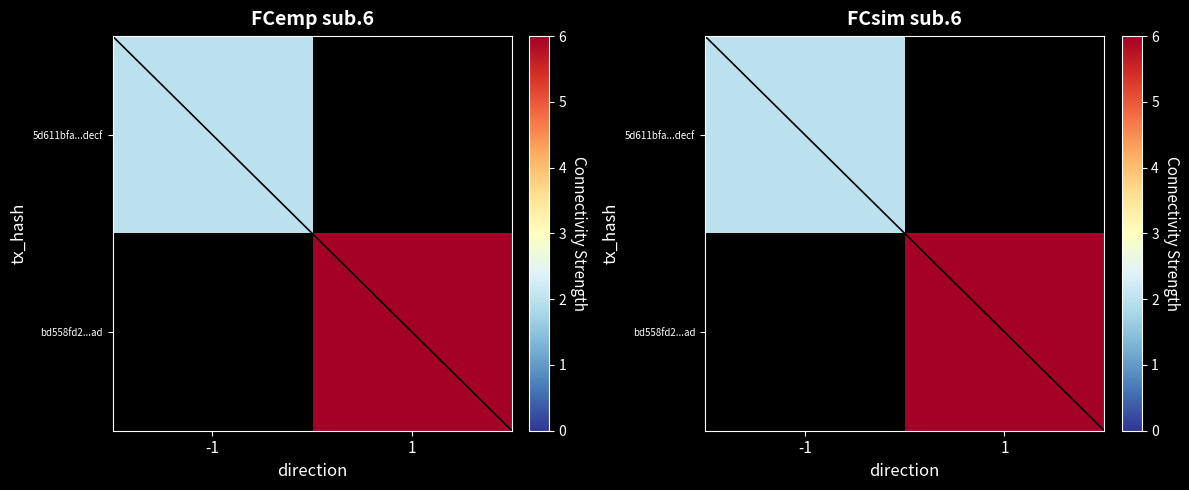

Reading right to left, transcribe all the data shown in this chart.

5d611bfa62db8809a177360ff66770c9ed0fdec: io_index=2	direction=-1
bd558fd2391ecc865fb5357f1ab2158c02253ad: io_index=6	direction=1